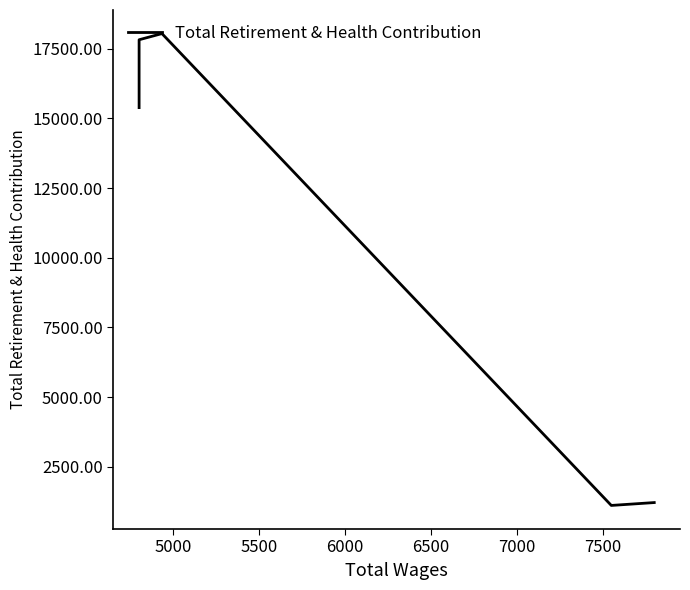

What is the sum of all values?

86379